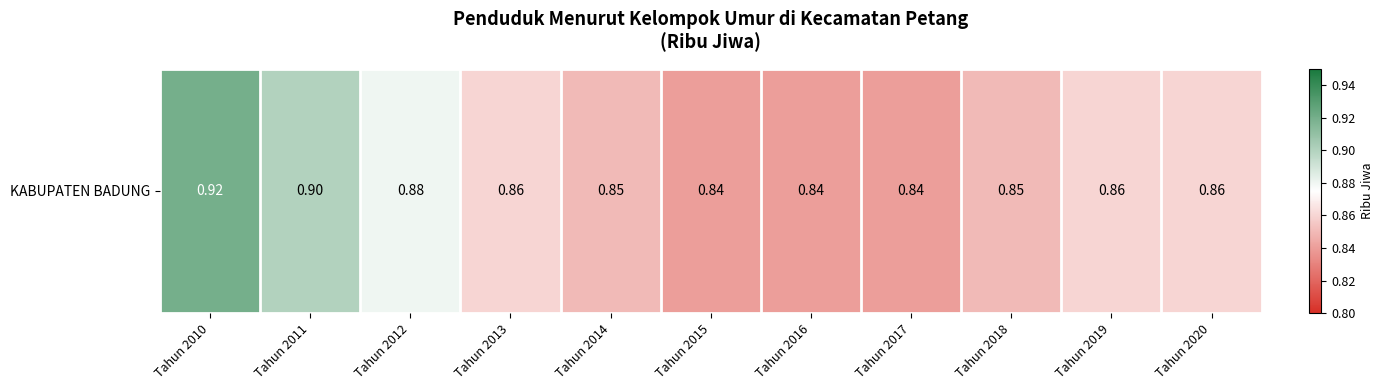

What is the average value?

0.9